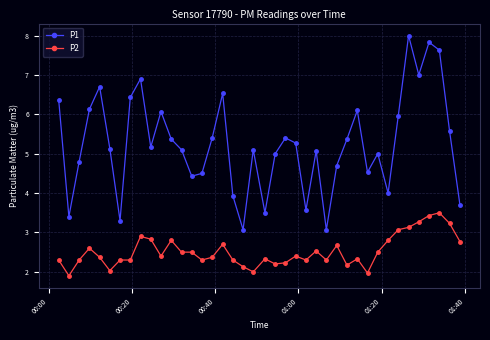

What is the minimum value shown in the chart?

1.9